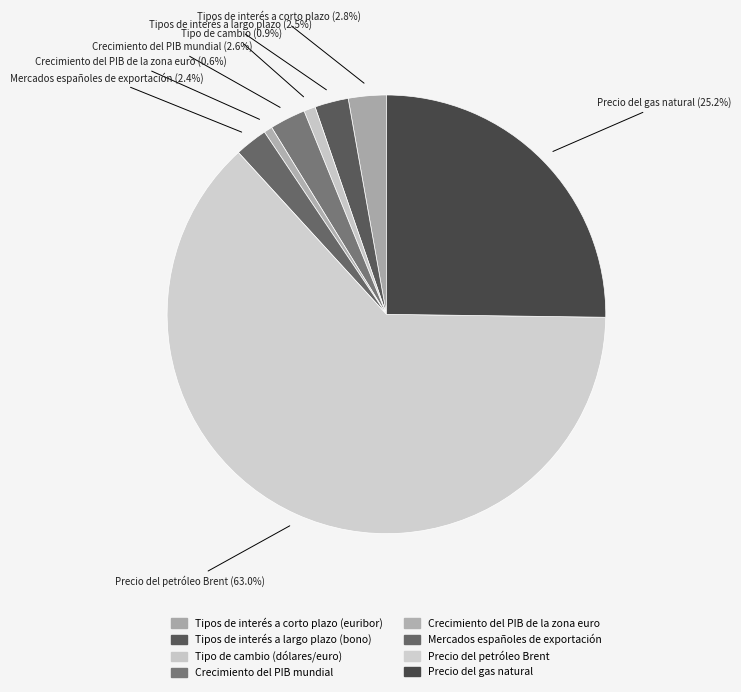

To the nearest percent, what portion does Mercados españoles de exportación represent?

2%